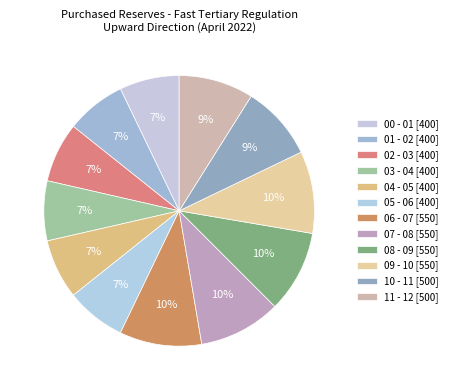

To the nearest percent, what portion does 02 - 03 represent?

7%